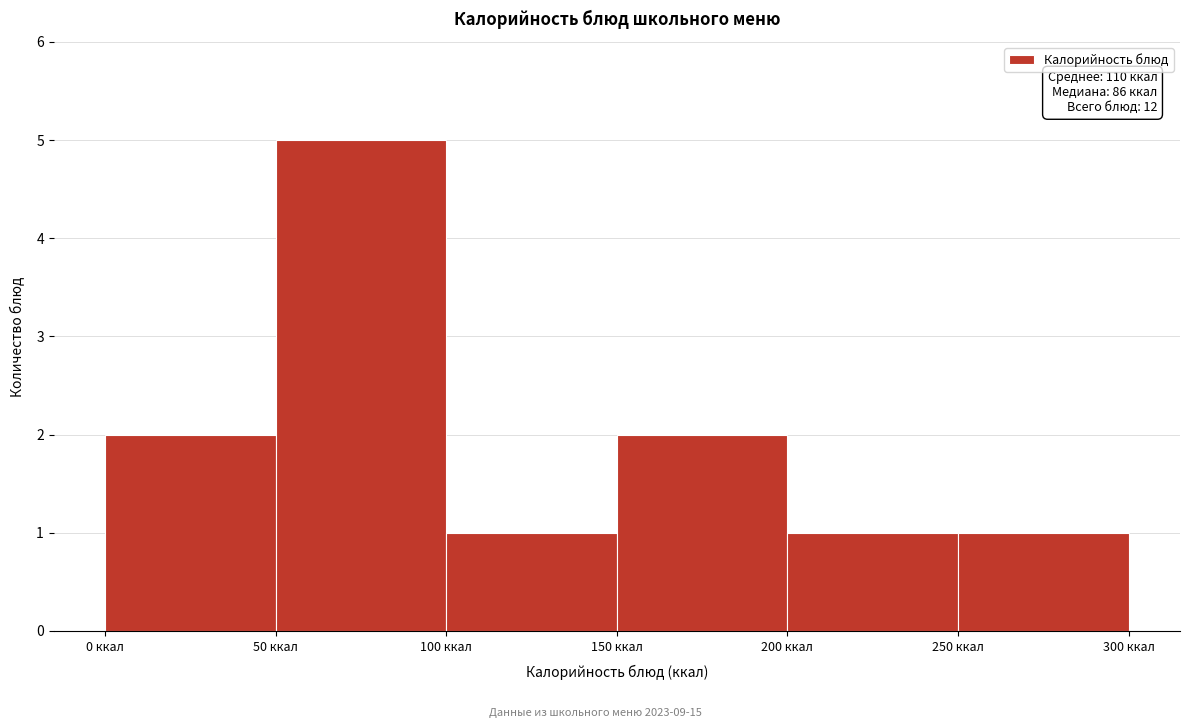

Over which range of the x-axis is the bar tallest?

50 to 100